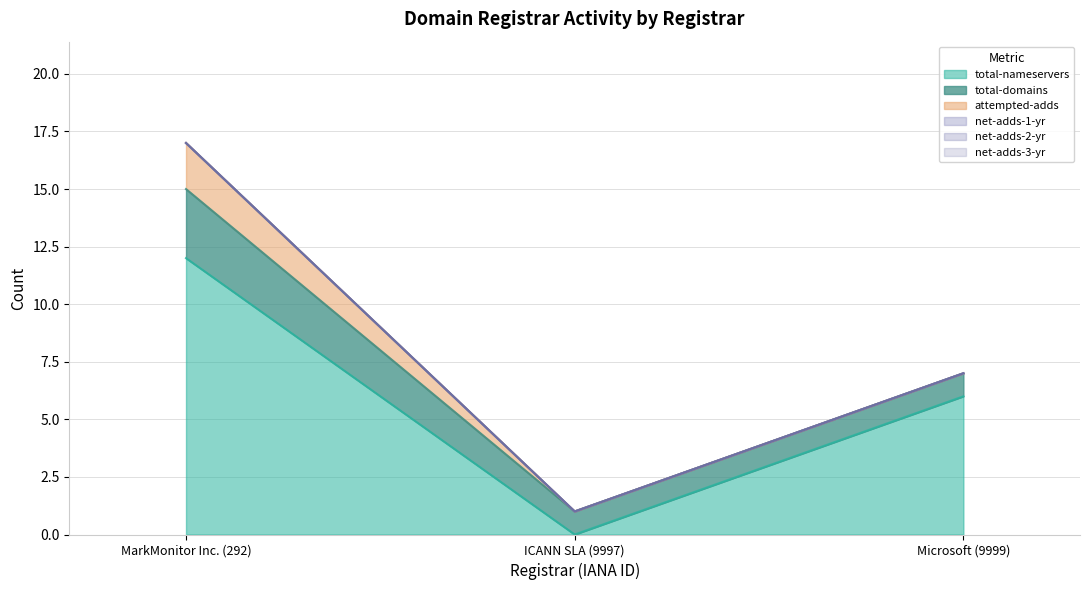

At which category is the sum across all series the highest?

MarkMonitor Inc. (292)